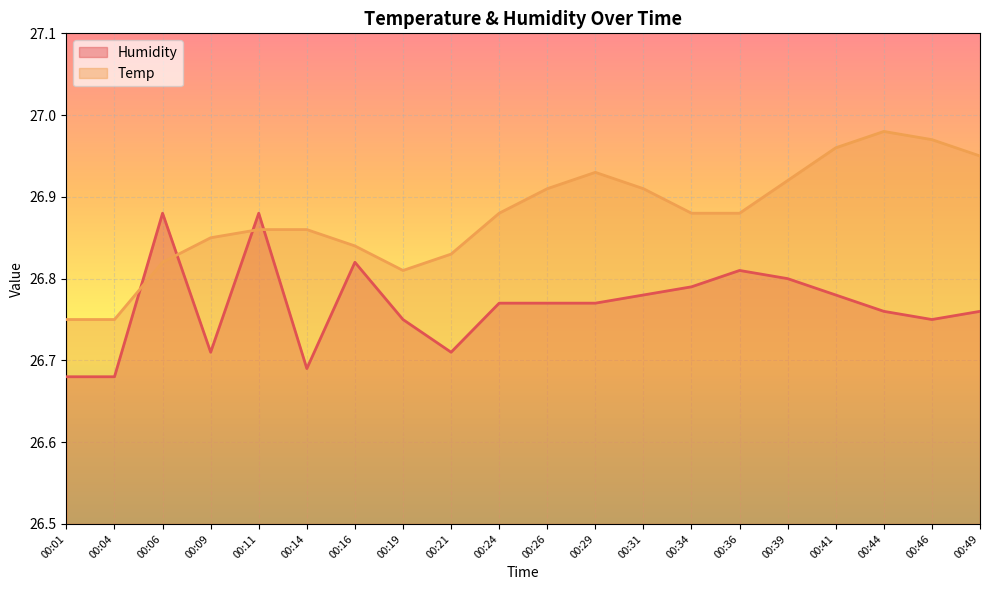

Reading left to right, what are all the values shown in this chart?

Humidity: 26.7	26.7	26.9	26.7	26.9	26.7	26.8	26.8	26.7	26.8	26.8	26.8	26.8	26.8	26.8	26.8	26.8	26.8	26.8	26.8
Temp: 26.8	26.8	26.8	26.9	26.9	26.9	26.8	26.8	26.8	26.9	26.9	26.9	26.9	26.9	26.9	26.9	27.0	27.0	27.0	26.9